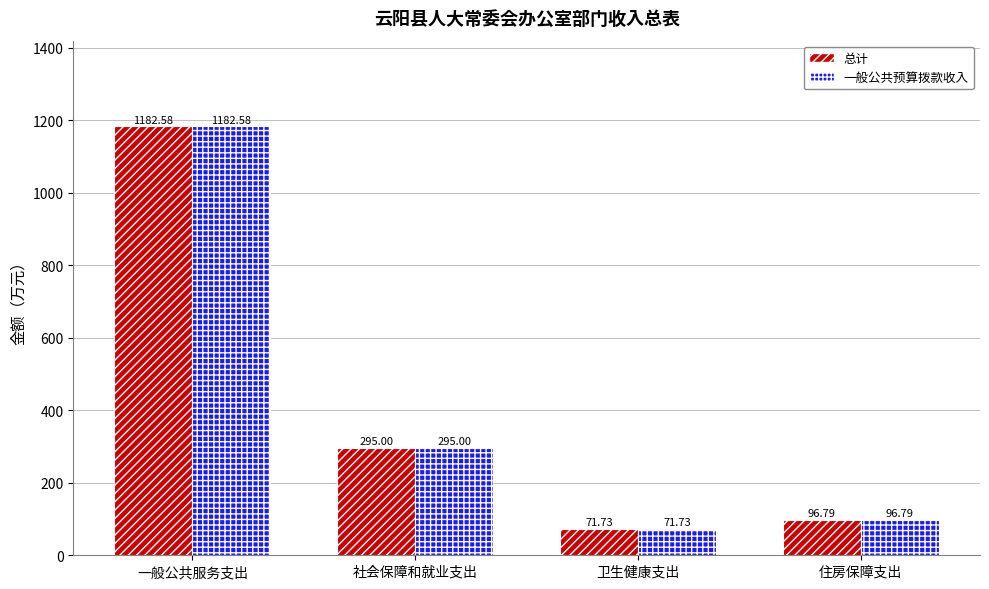

Reading left to right, list all the values displayed in this chart.

总计: 1182.6	295.0	71.7	96.8
一般公共预算拨款收入: 1182.6	295.0	71.7	96.8